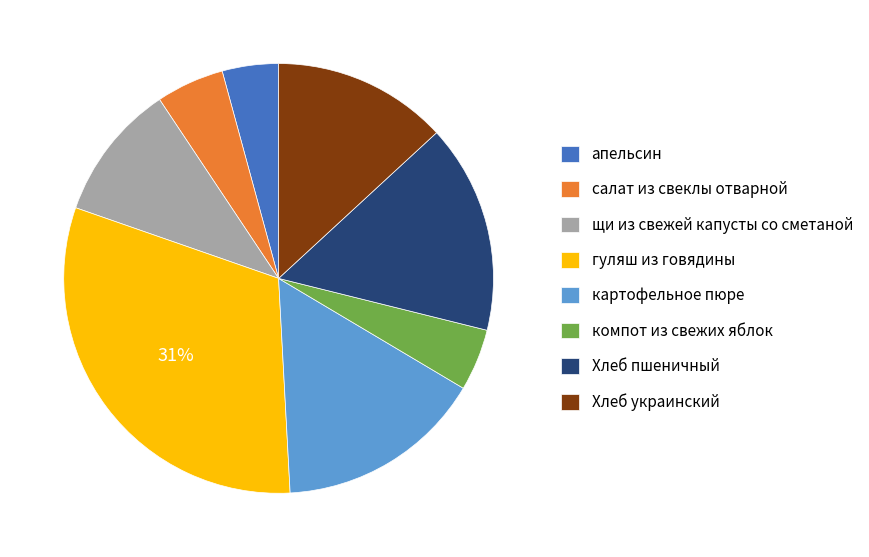

Does any single category account for the majority?

No